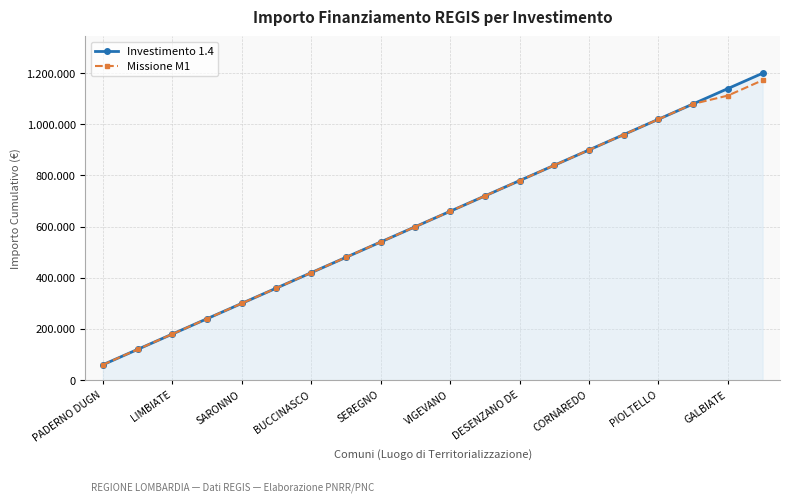

What are all the series names shown in the legend?

Investimento 1.4, Missione M1